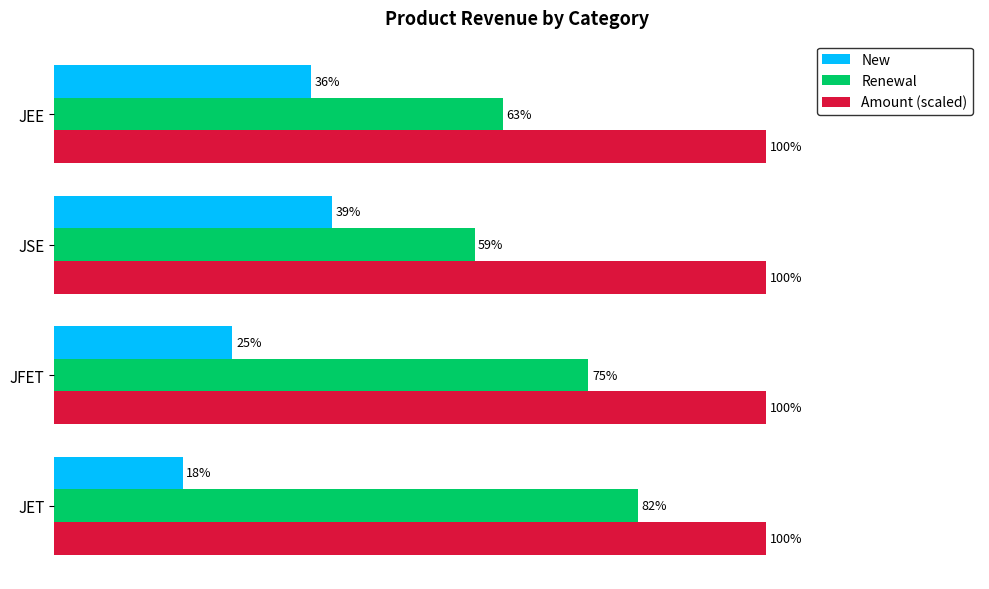

Which series has the largest total across all categories?

Amount (scaled)